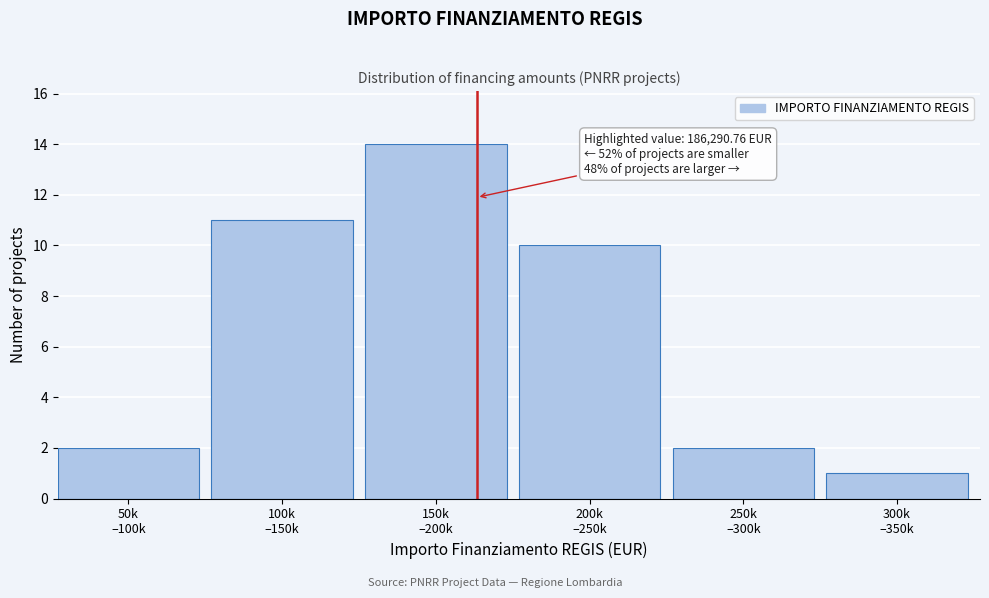

Reading right to left, transcribe all the data shown in this chart.

1	2	10	14	11	2